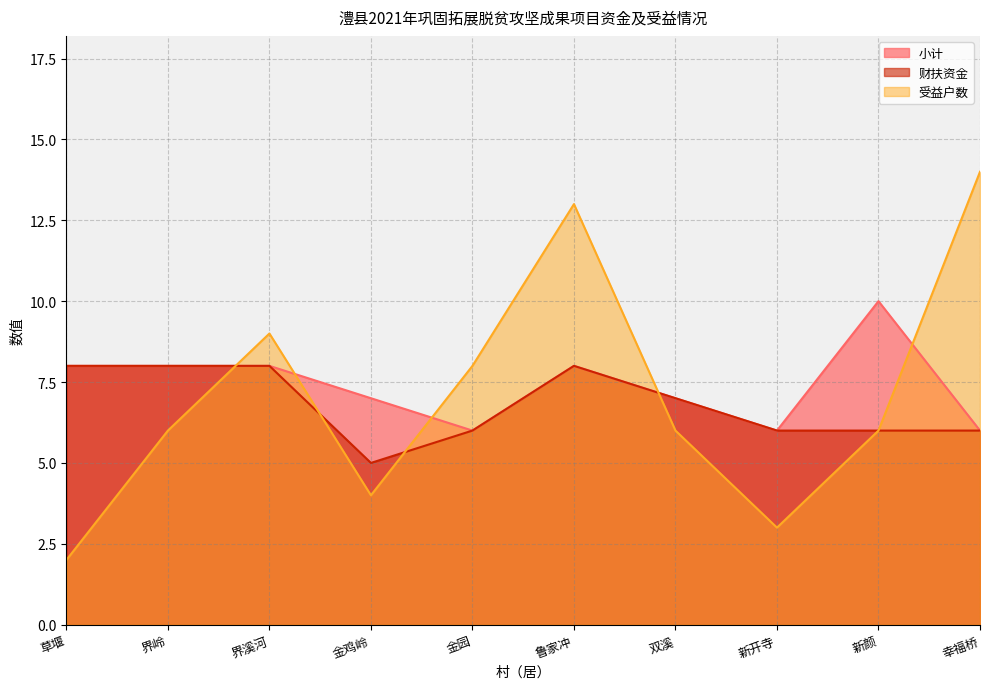

Which series has the largest range (max minus min)?

受益户数